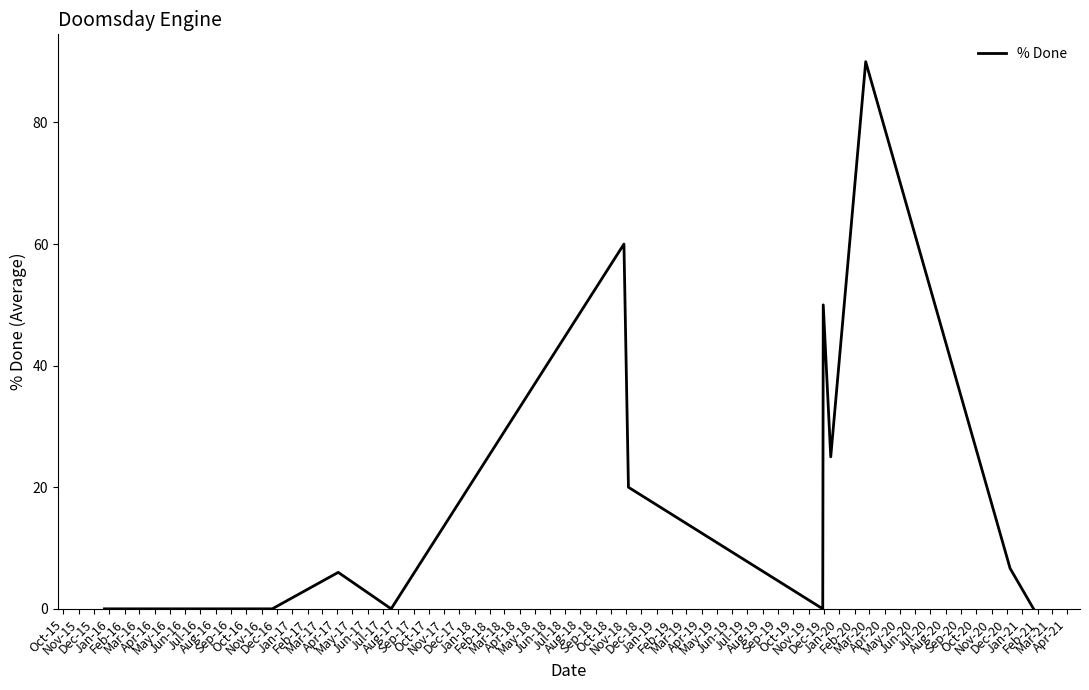

What is the difference between the maximum and minimum values?

90.0